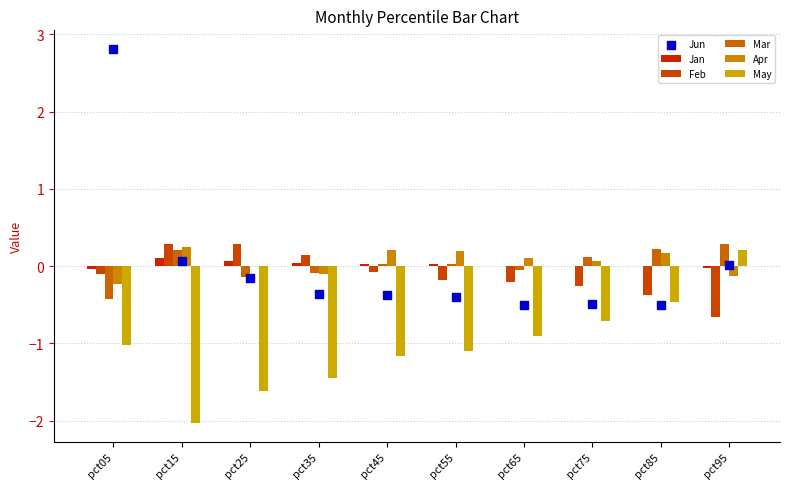

Which series has the largest Y range (max minus min)?

Jun